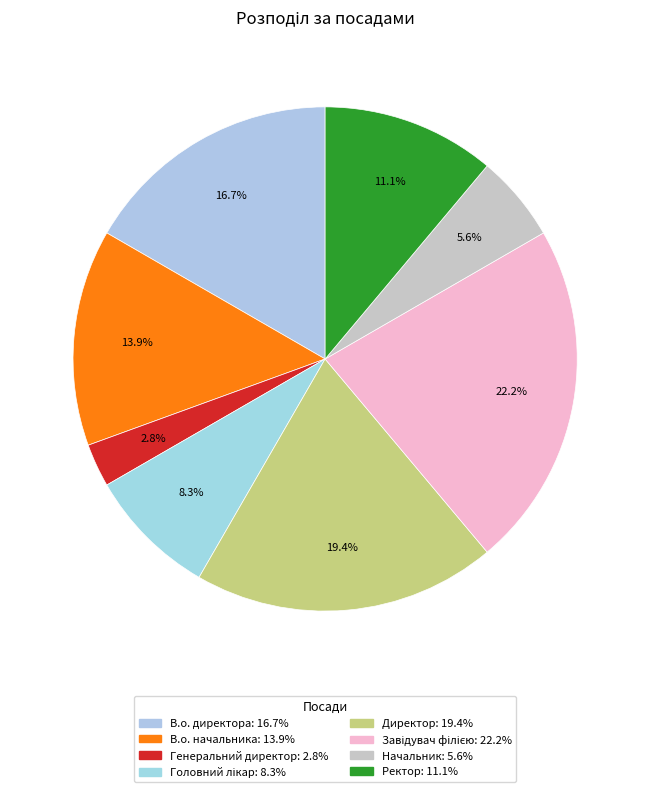

How many segments does this pie chart have?

8